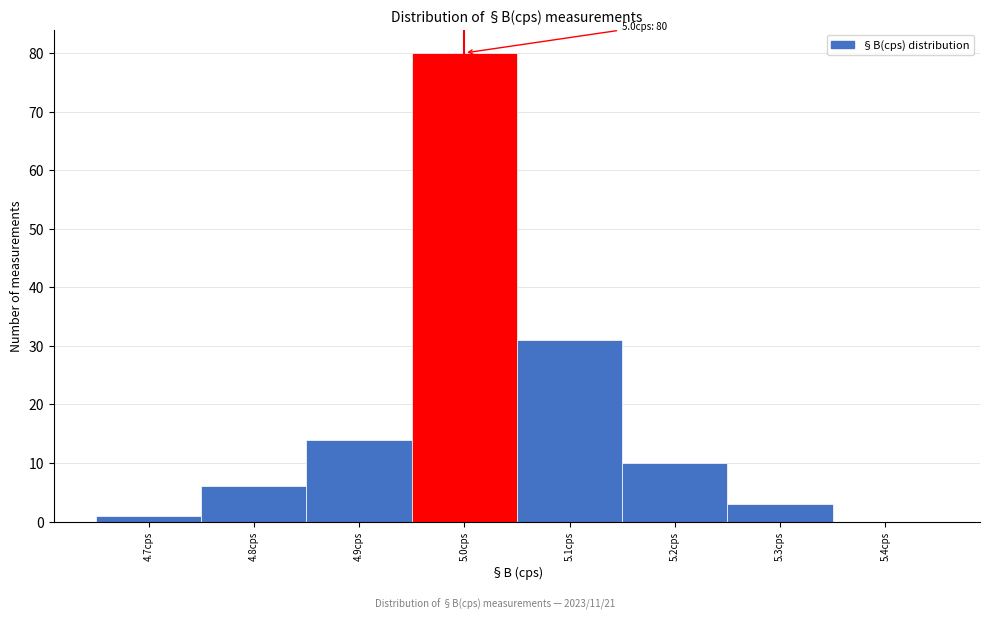

Which range on the x-axis has the tallest bar?

4.95 to 5.05